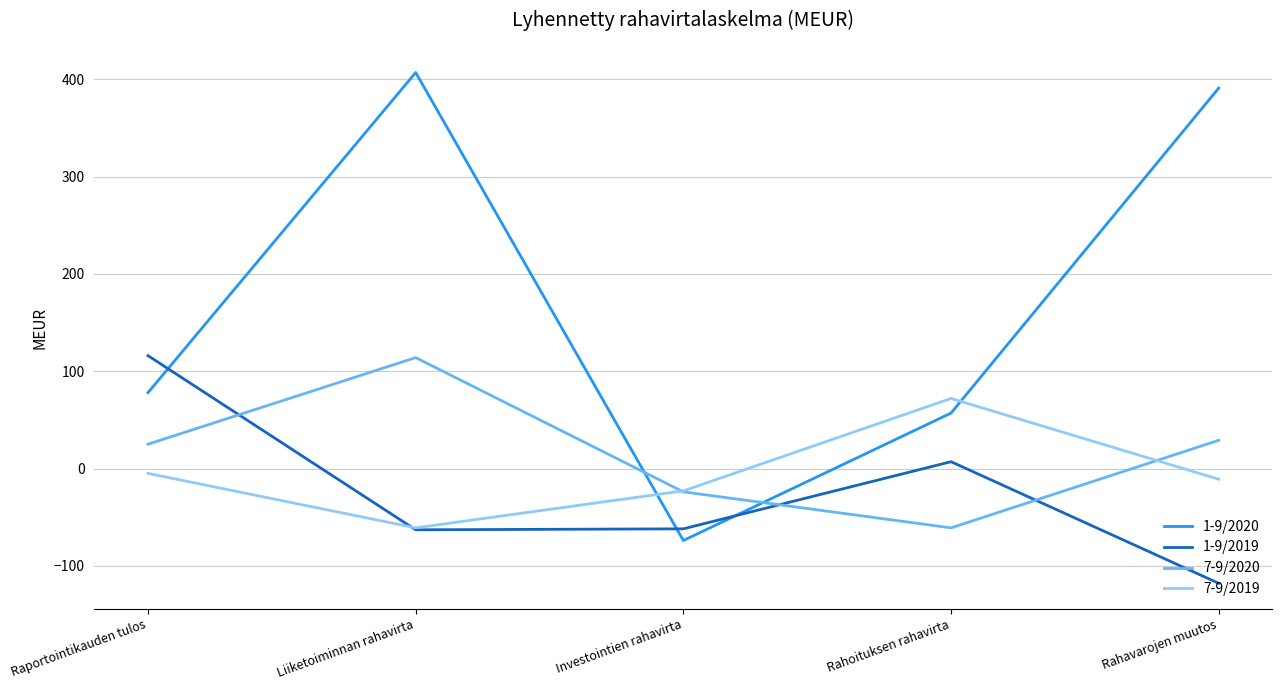

Count the number of categories in the chart.

5